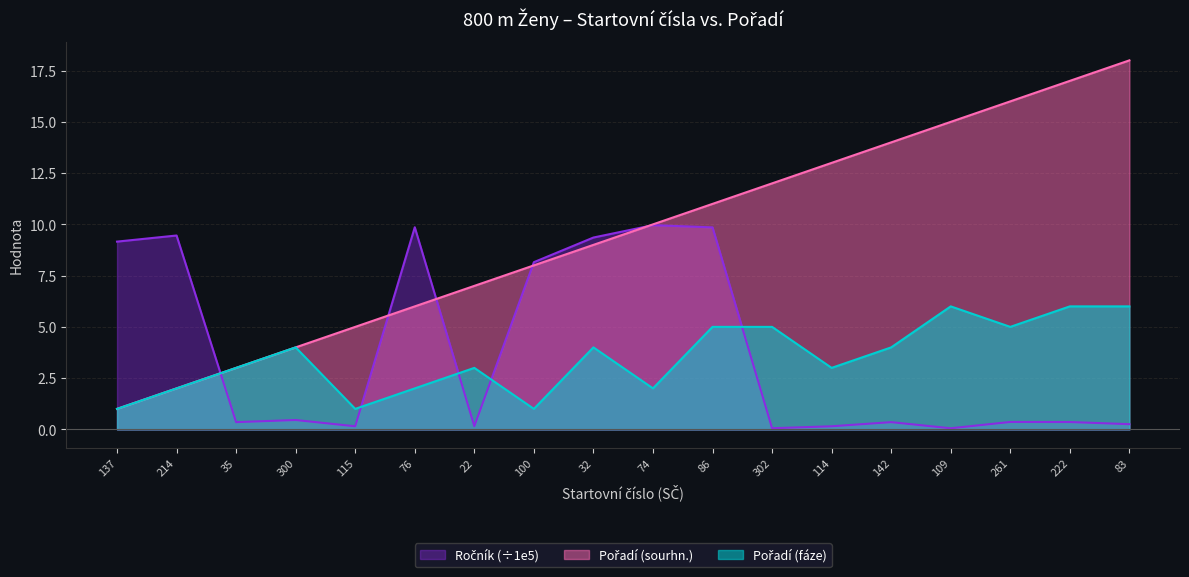

Is it true that Pořadí (sourhn.) equals 6.0 at 76?

True